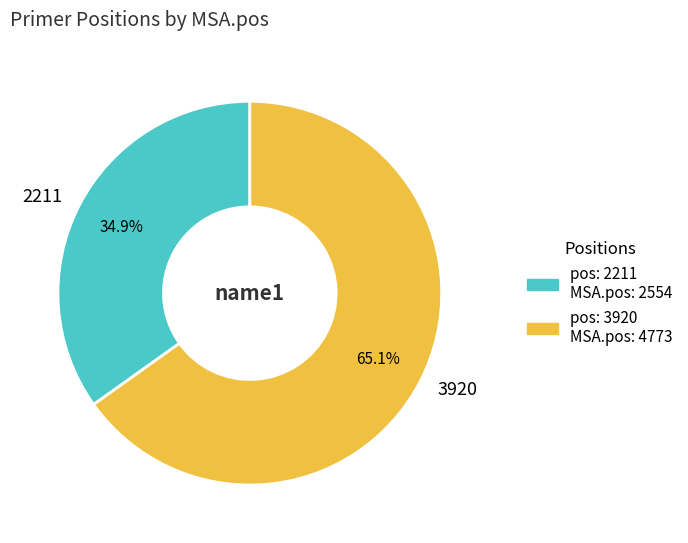

Does any single category account for the majority?

Yes